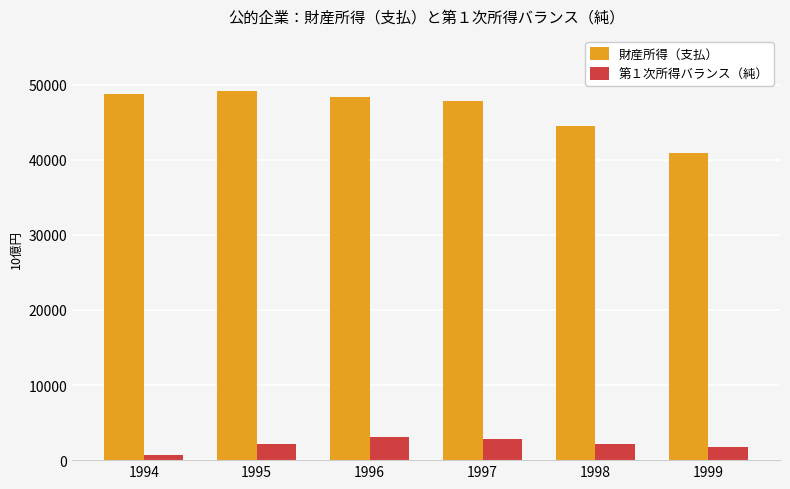

What is the minimum value shown in the chart?

678.4